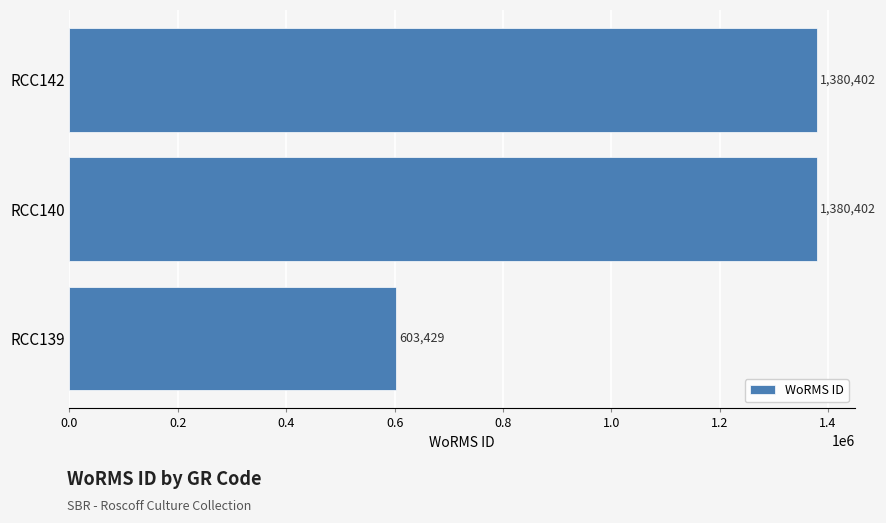

What is the sum of all values?

3364233